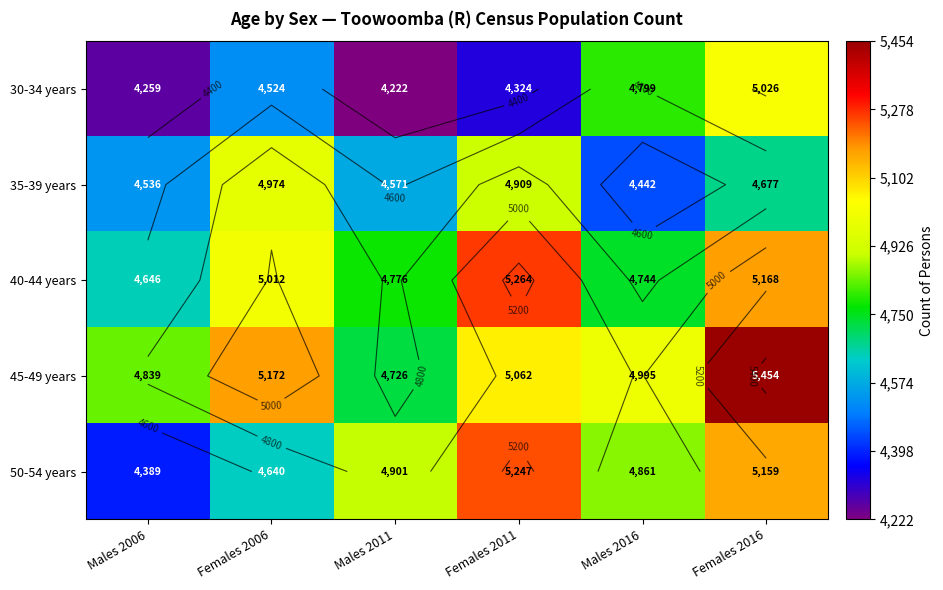

Which label corresponds to the smallest value in the chart?

Males 2011